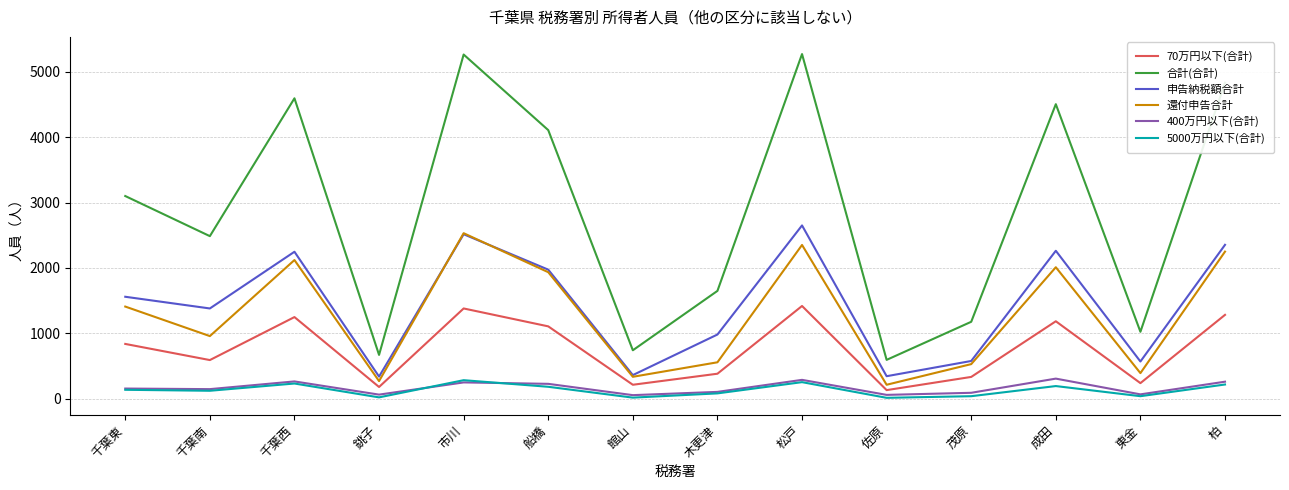

Is it true that 合計(合計) equals 1022 at 東金?

True